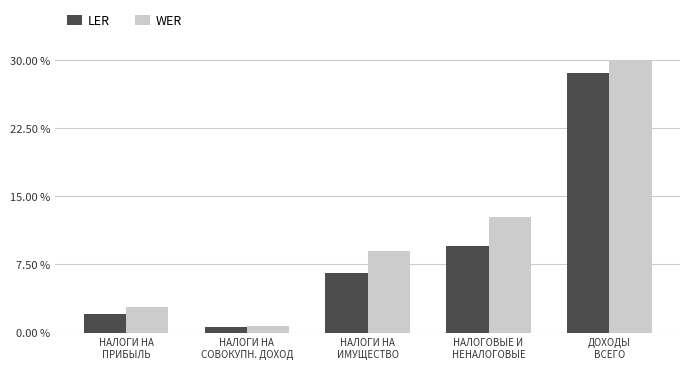

At which category does the chart reach its peak across all series?

ДОХОДЫ
ВСЕГО